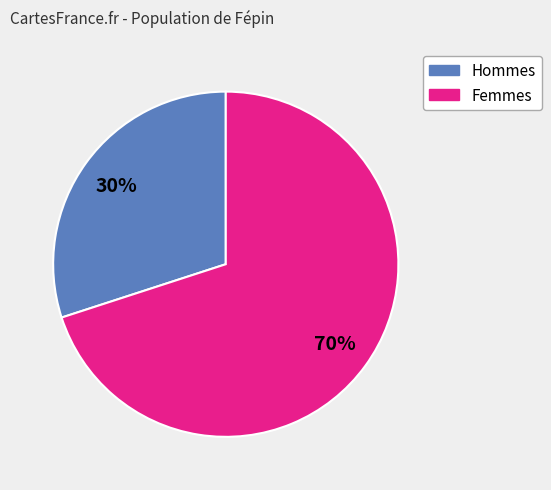

To the nearest percent, what is the average slice percentage?

50%